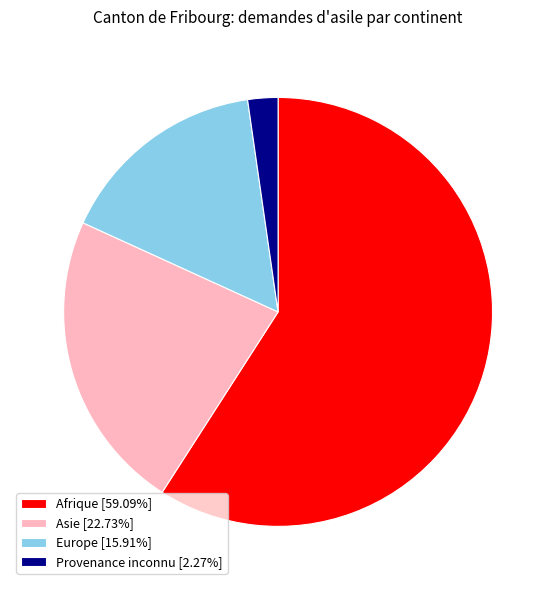

Approximately how many times larger is the value at Afrique [59.09%] compared to Asie [22.73%]?

2.6